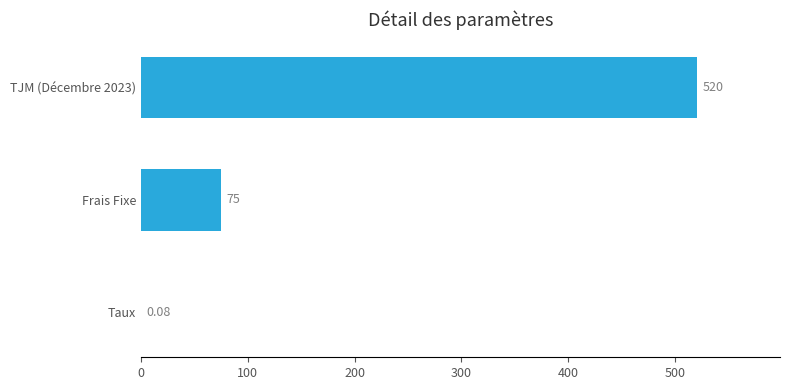

Are the bars grouped side by side (vs. stacked)?

No